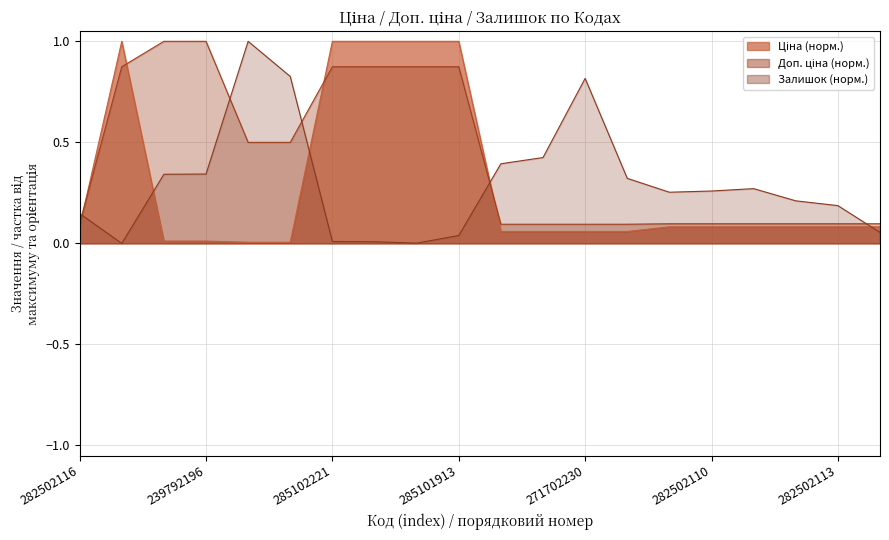

Between which two adjacent categories do Залишок and Ціна first intersect?

282502116 and 285101569